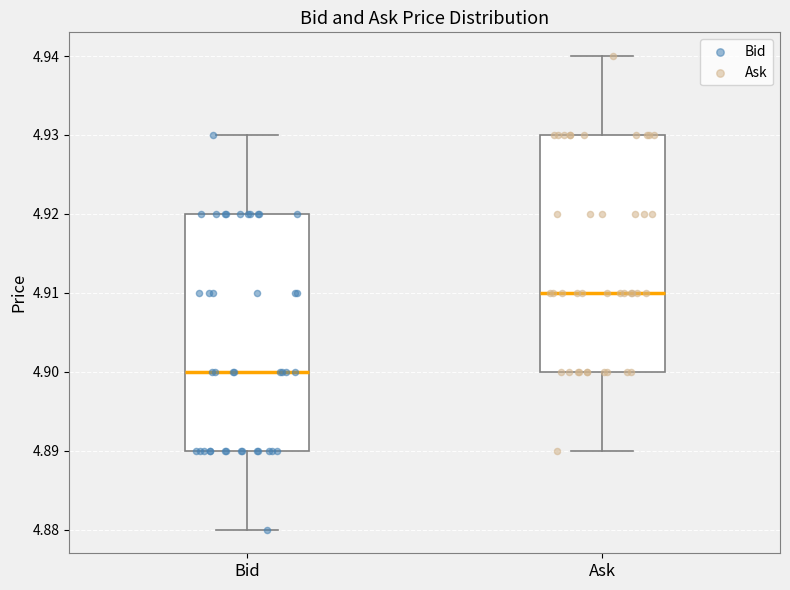

Reading left to right, read every box against the y-axis: the position of its median line, the range the box covers, and the ends of its whiskers. The values are not printed on the chart, so give them approximately, as read against the axis.

Bid: median 4.90, box 4.89 to 4.92, whiskers 4.88 to 4.93
Ask: median 4.91, box 4.90 to 4.93, whiskers 4.89 to 4.94